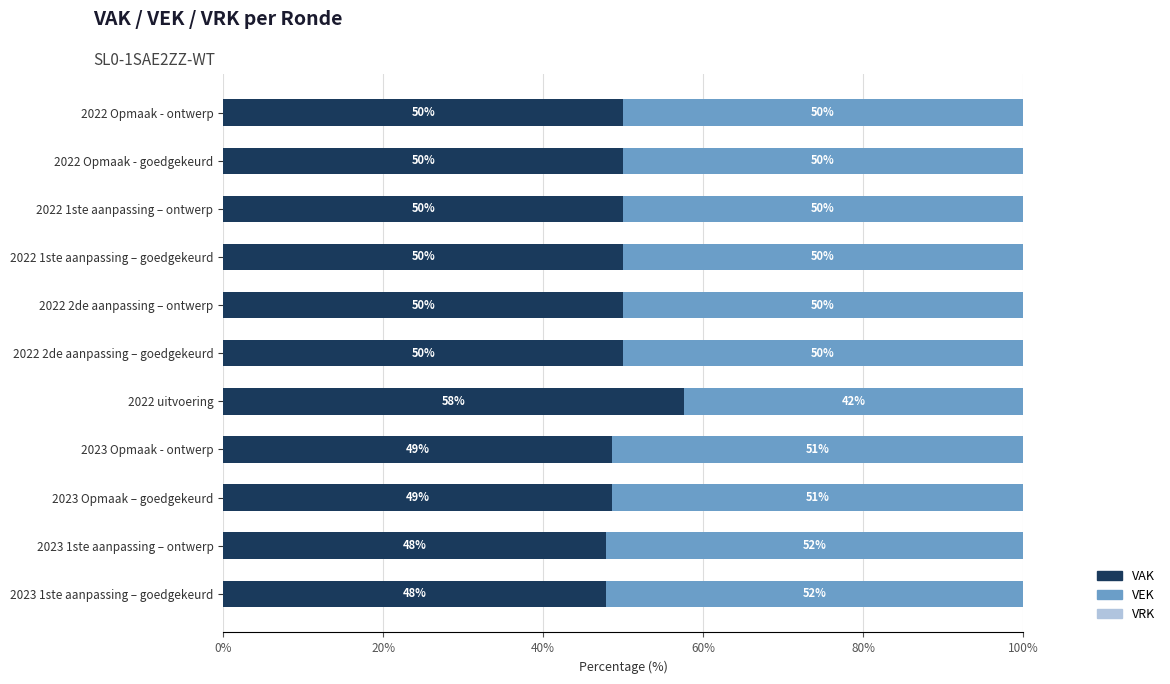

What is the lowest value of the VAK series?

47.9